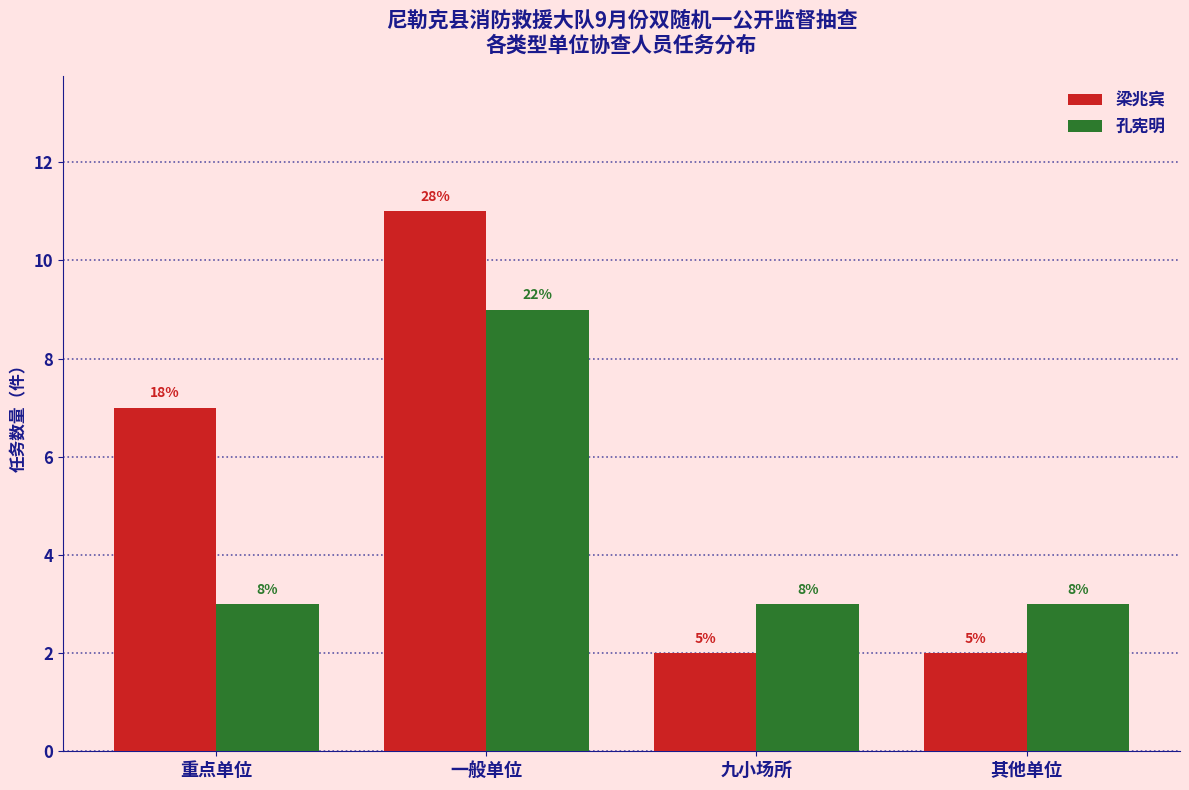

What is the value of the 孔宪明 bar at the 3rd from the left?

3